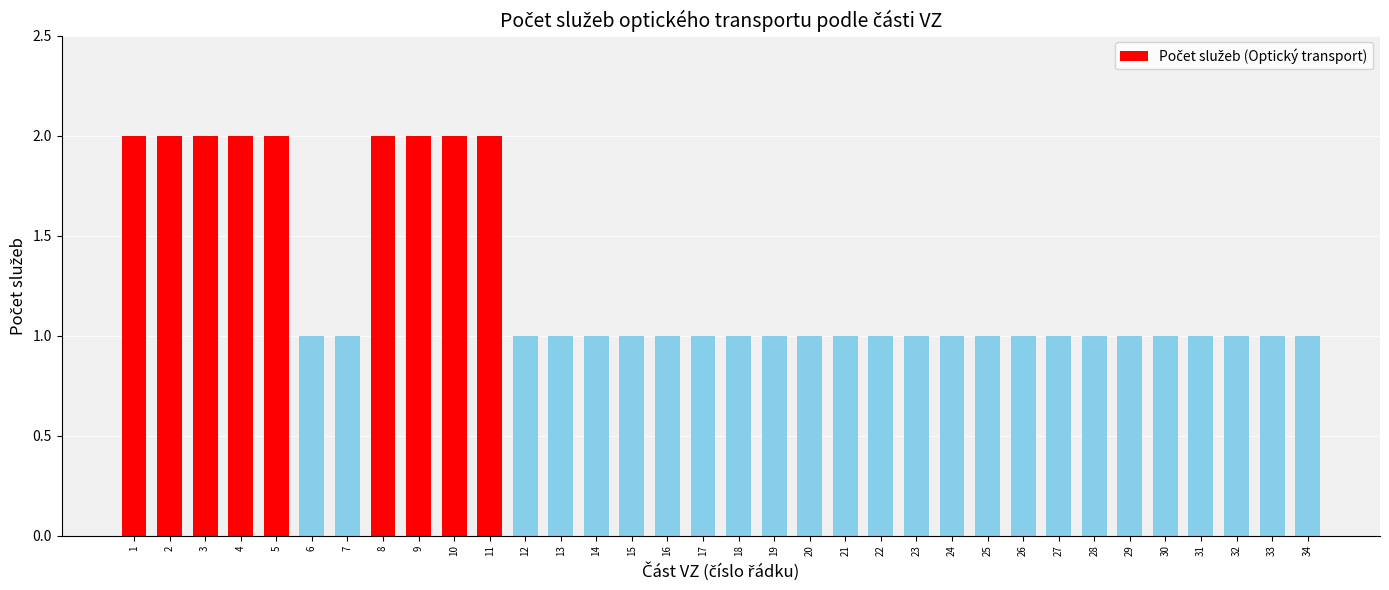

What is the difference between the second highest and minimum values?

1